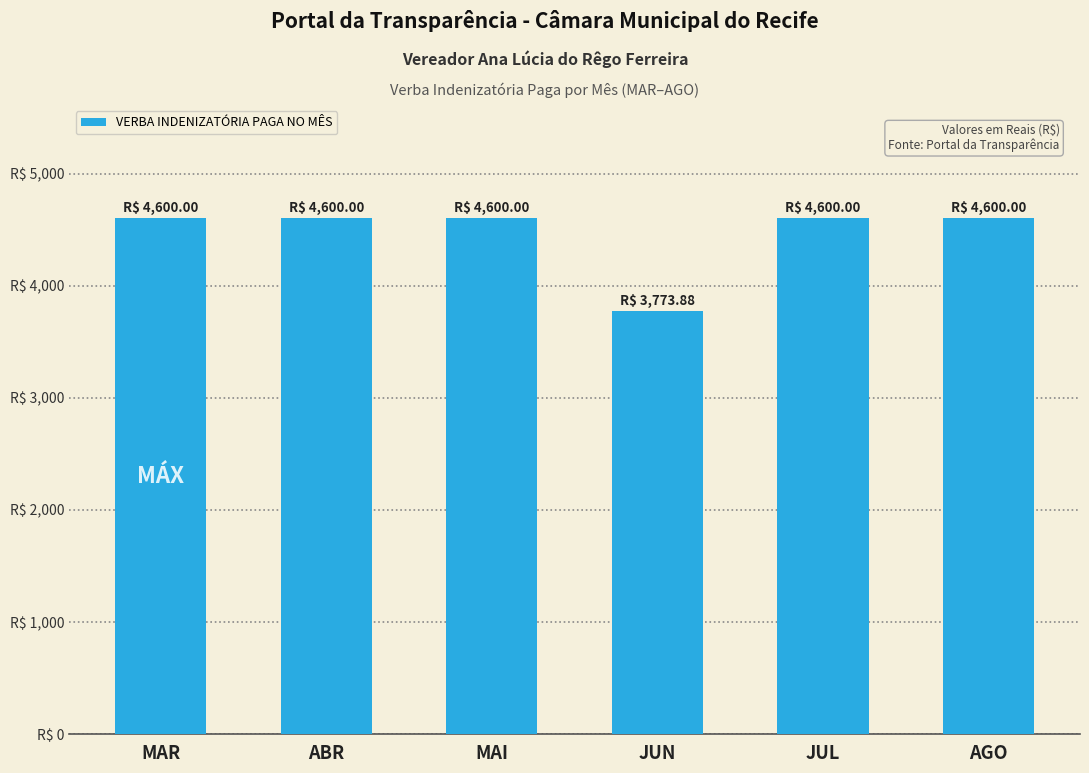

What is the label of the 4th bar from the right?

MAI